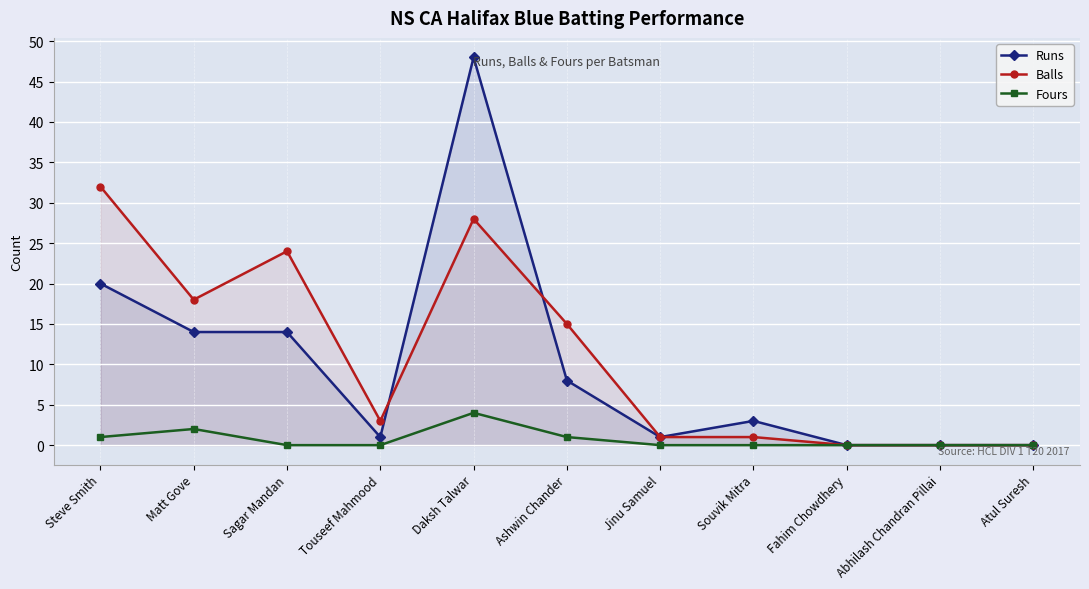

At which label does Runs first exceed 3?

Steve Smith